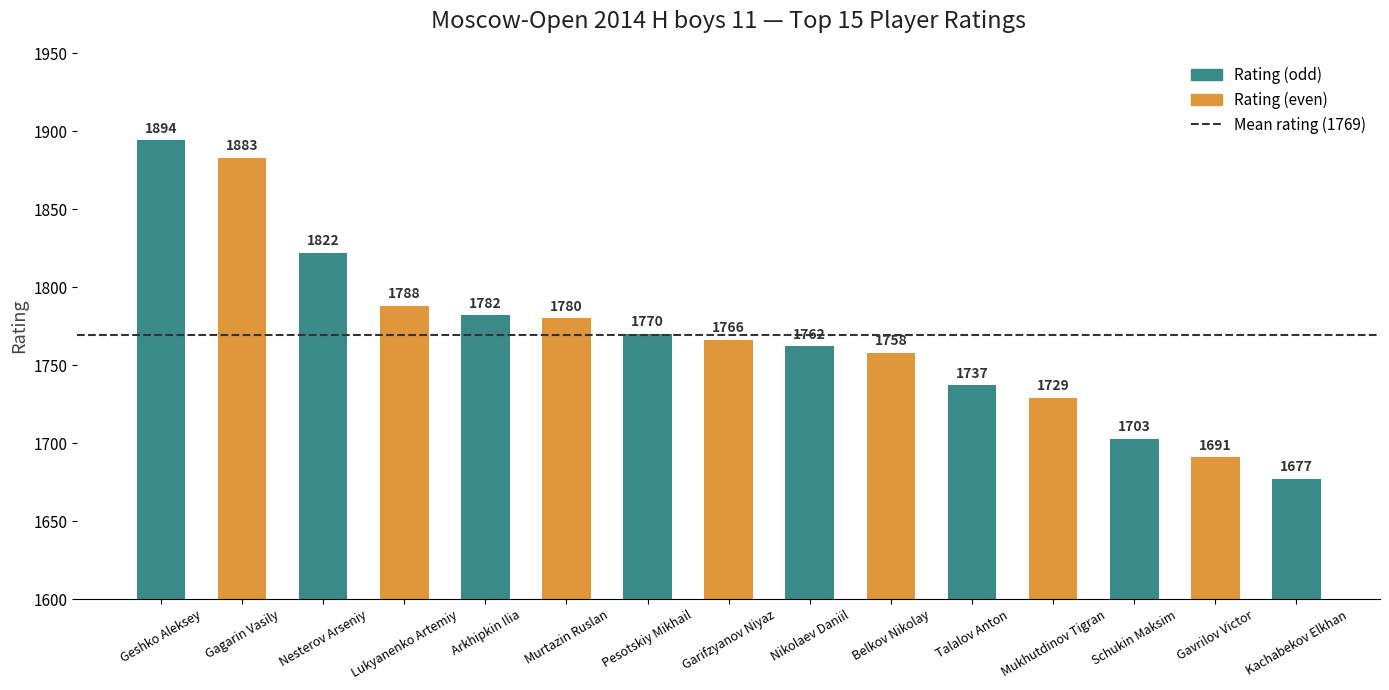

What is the change in value from Geshko Aleksey to Gagarin Vasily?

-11